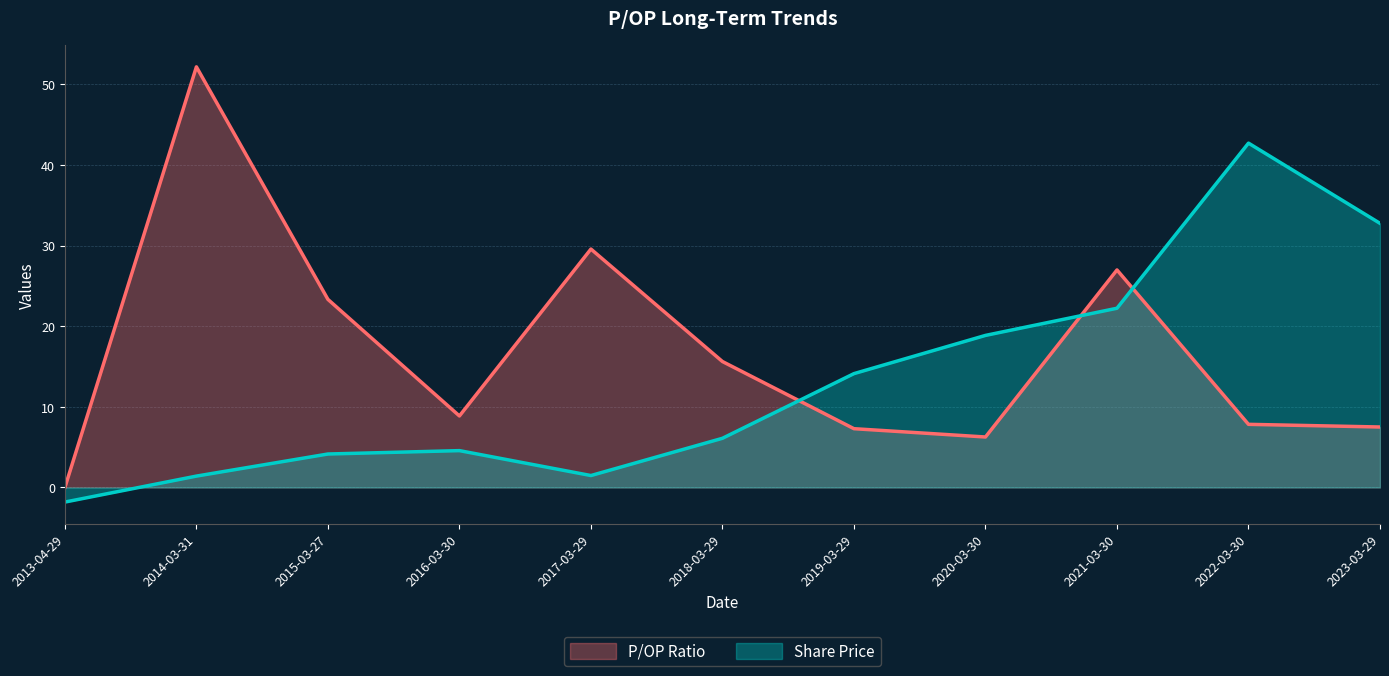

Is it true that Share Price equals 18.9 at 2020-03-30?

True